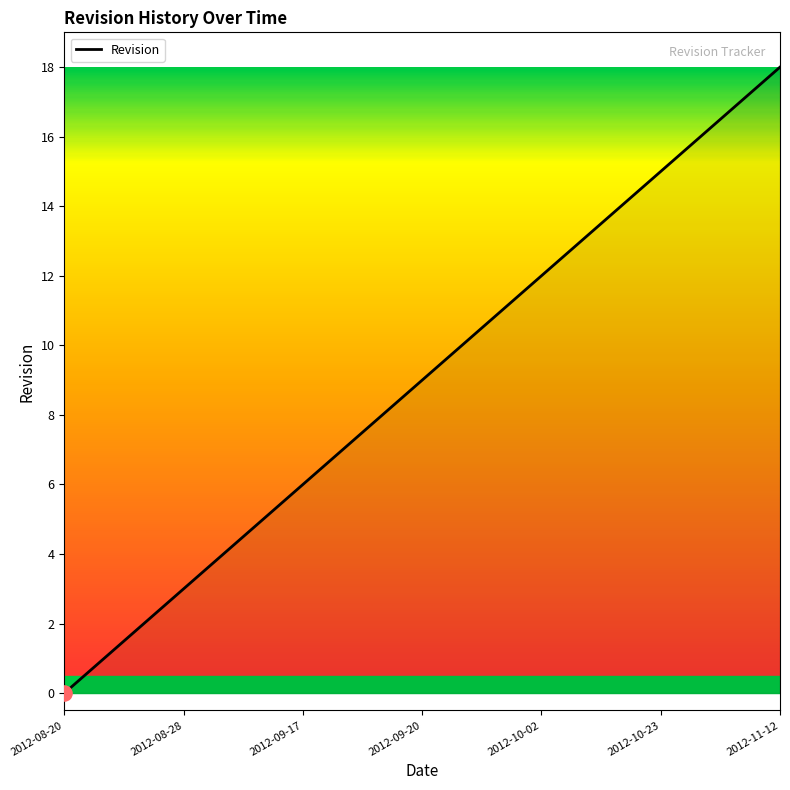

What is the maximum value shown in the chart?

18